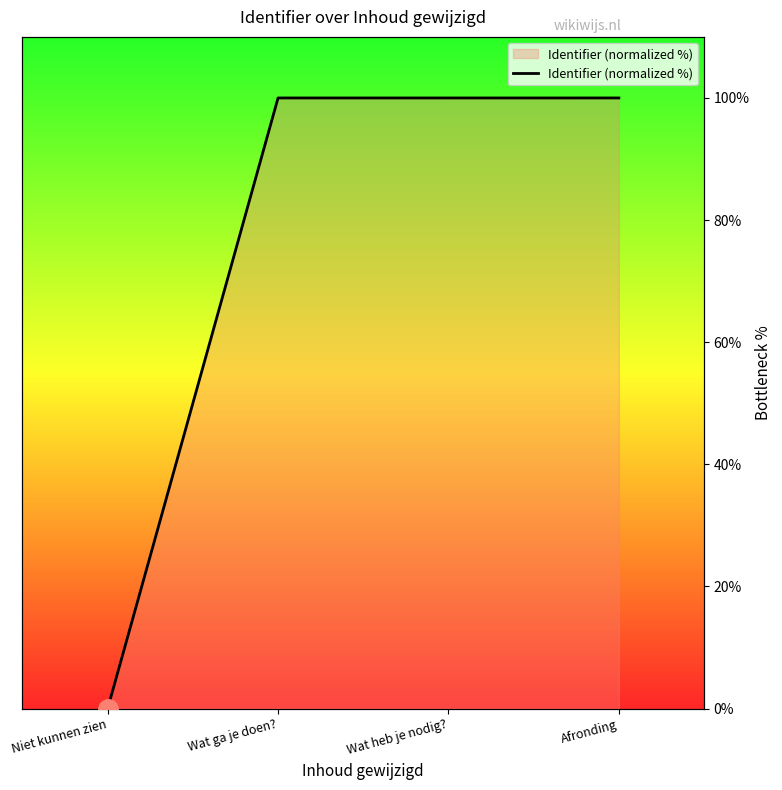

Between Niet kunnen zien and Wat heb je nodig?, which is larger?

Wat heb je nodig?